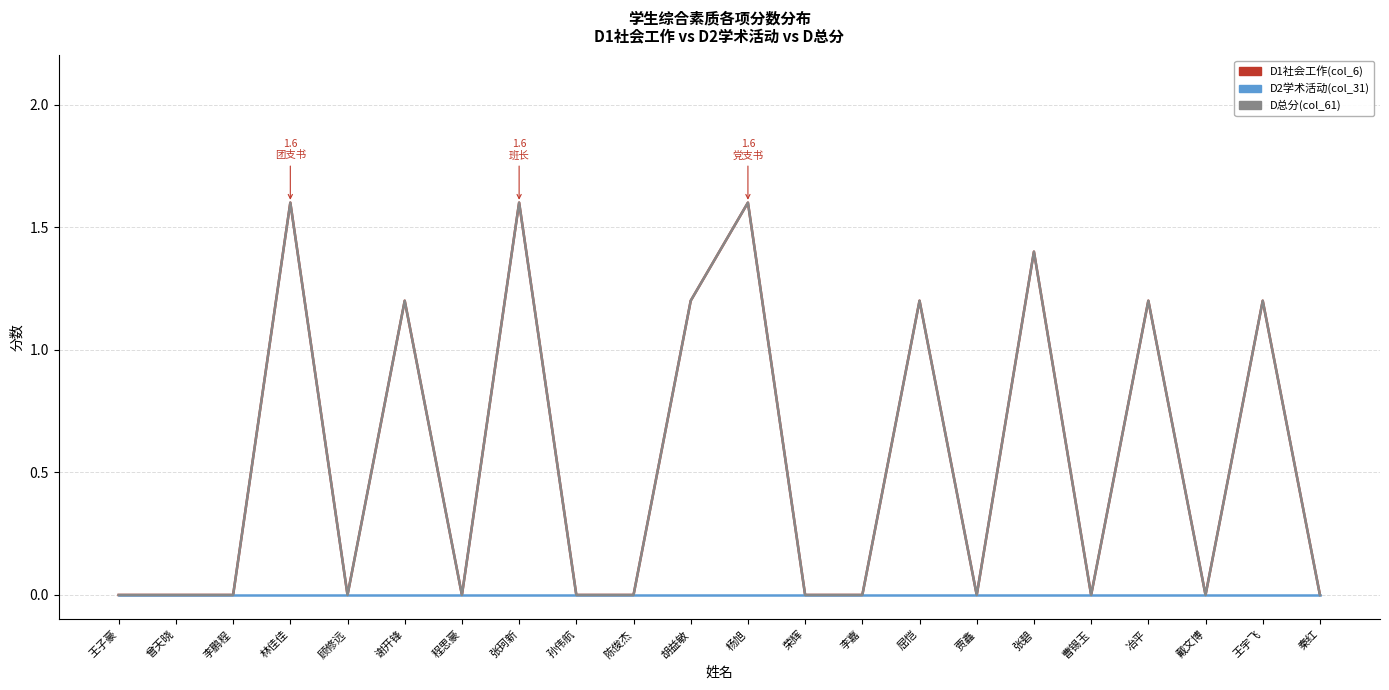

Rank the series at 曾天晓 from lowest to highest value.

D1社会工作(col_6), D2学术活动(col_31), D总分(col_61)